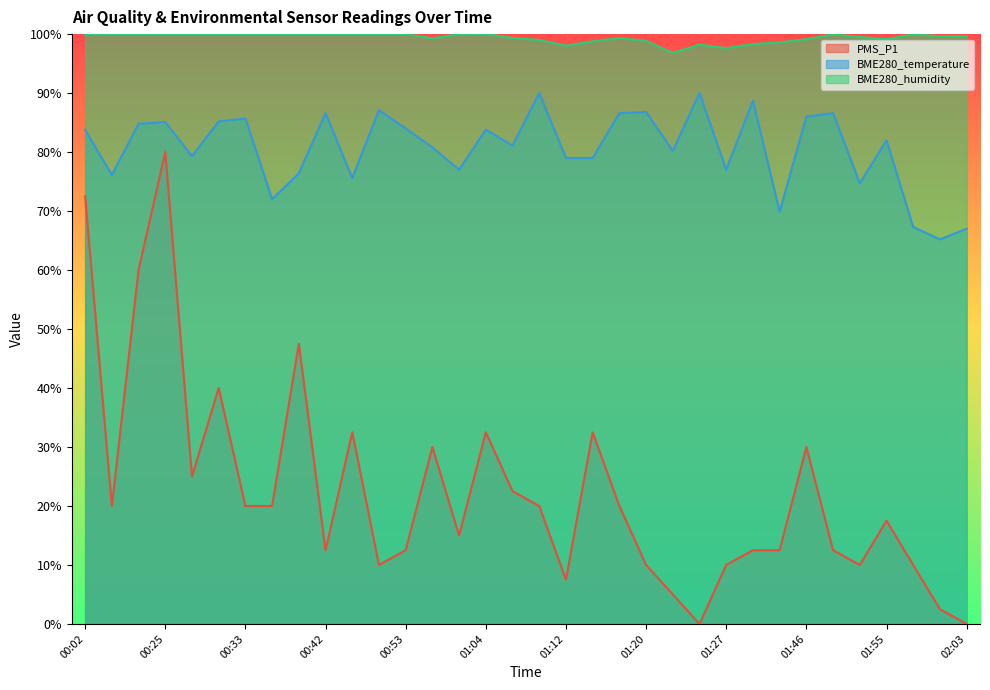

How many interior local peaks does the BME280_temperature series have?

11